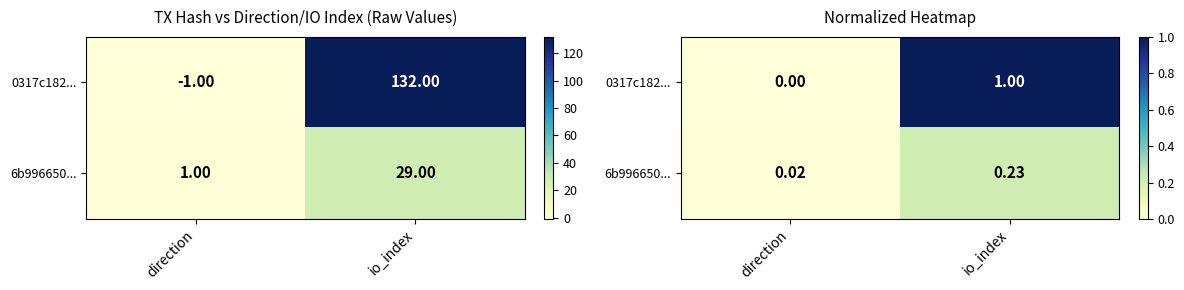

Rank the series at io_index from highest to lowest value.

0317c182..., 6b996650...